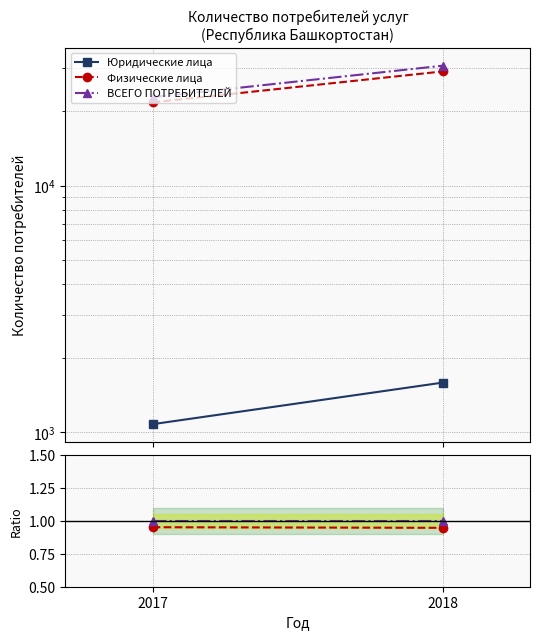

What is the approximate value of Физические лица at 2018?

0.9